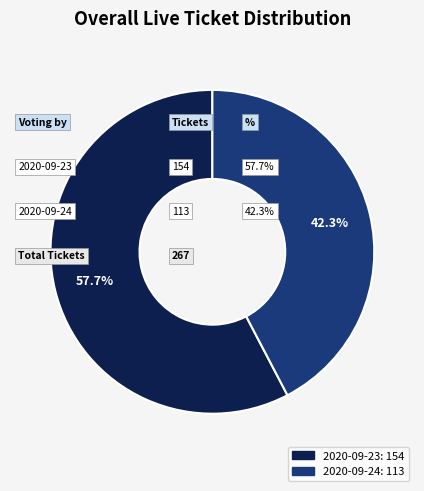

Is there a majority slice in this chart?

Yes